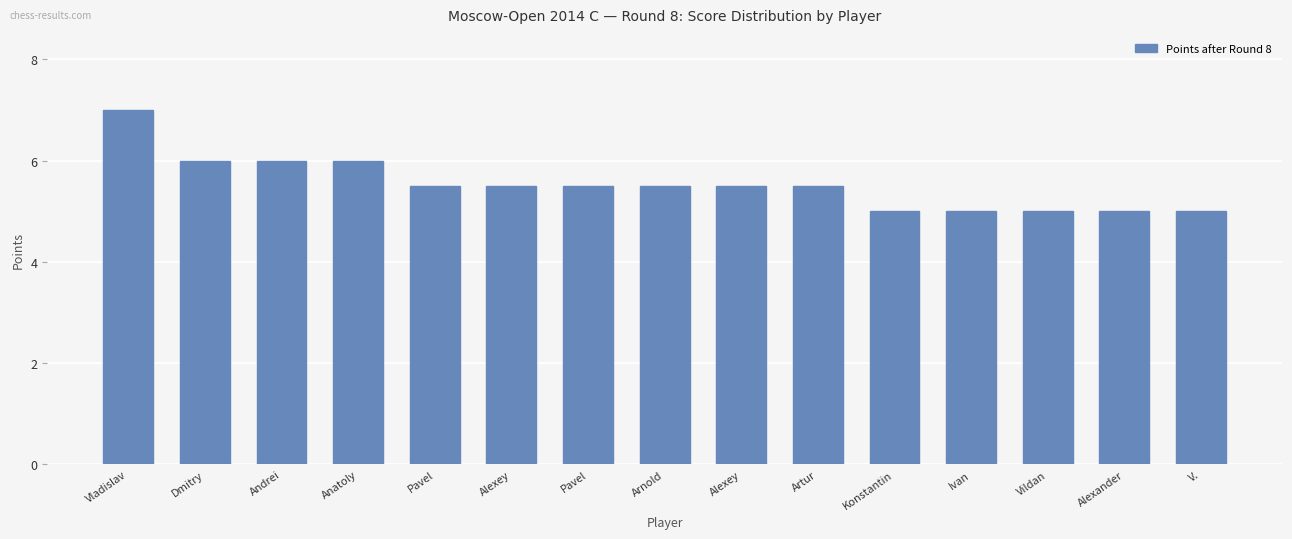

Count the number of data series in this chart.

1